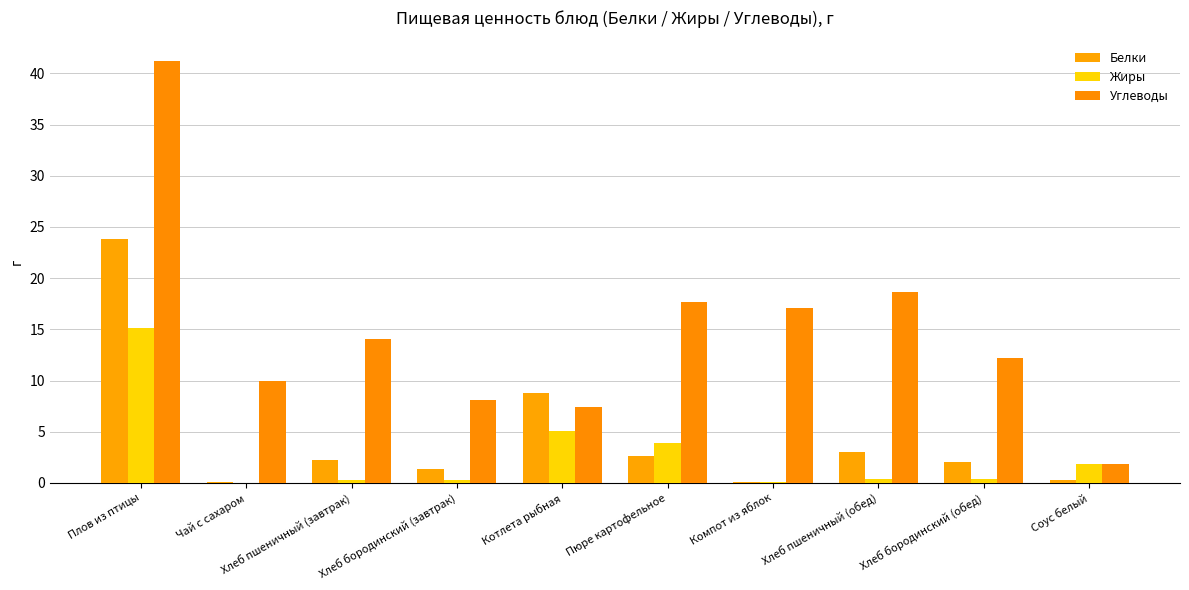

Does the chart contain stacked bars?

No